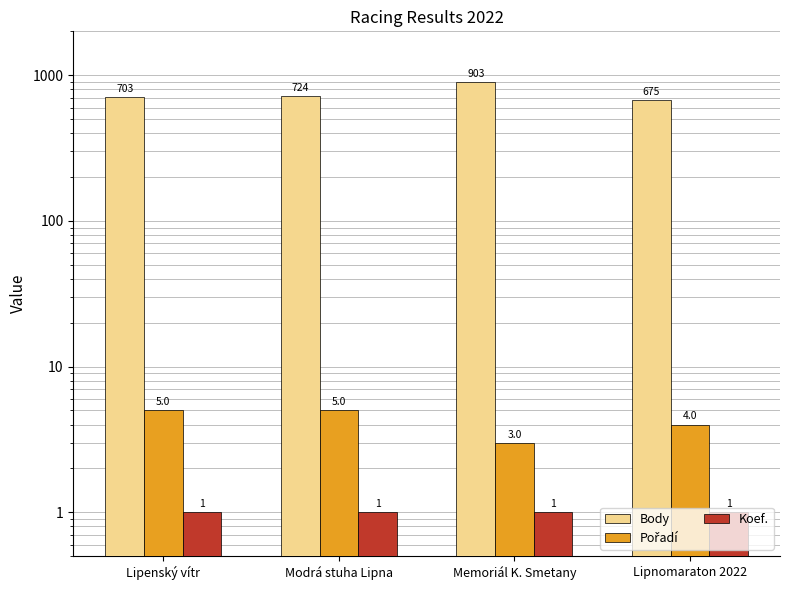

How many bars are there in total?

12